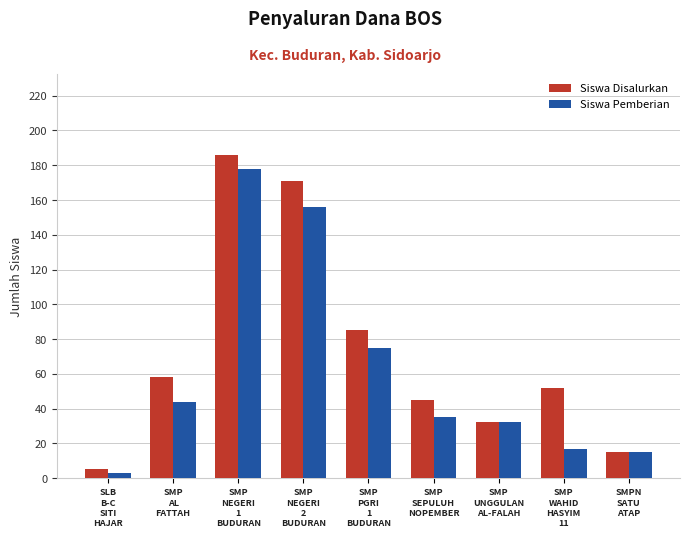

What is the smallest value displayed?

3